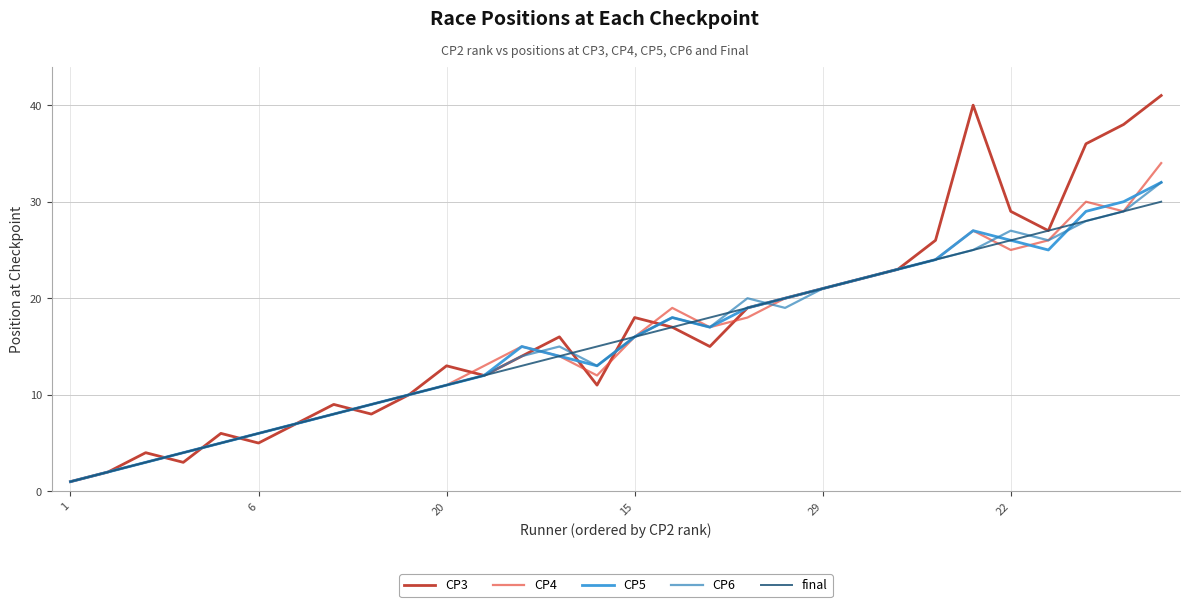

Which series has the largest range (max minus min)?

CP3